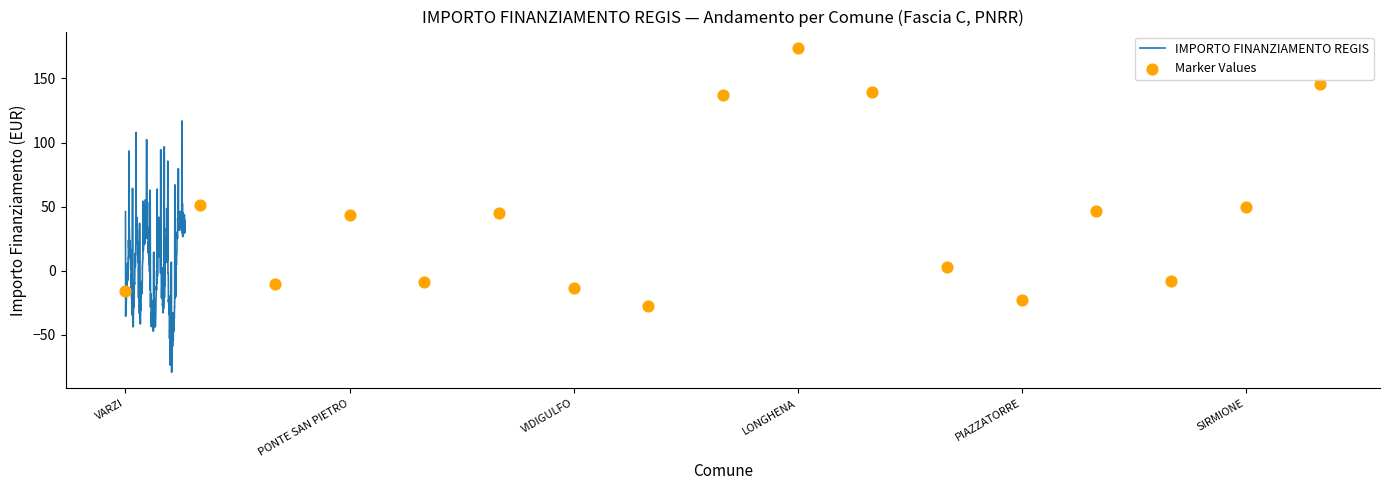

What is the change in value from PONTE SAN PIETRO to AZZATE?

-51.7